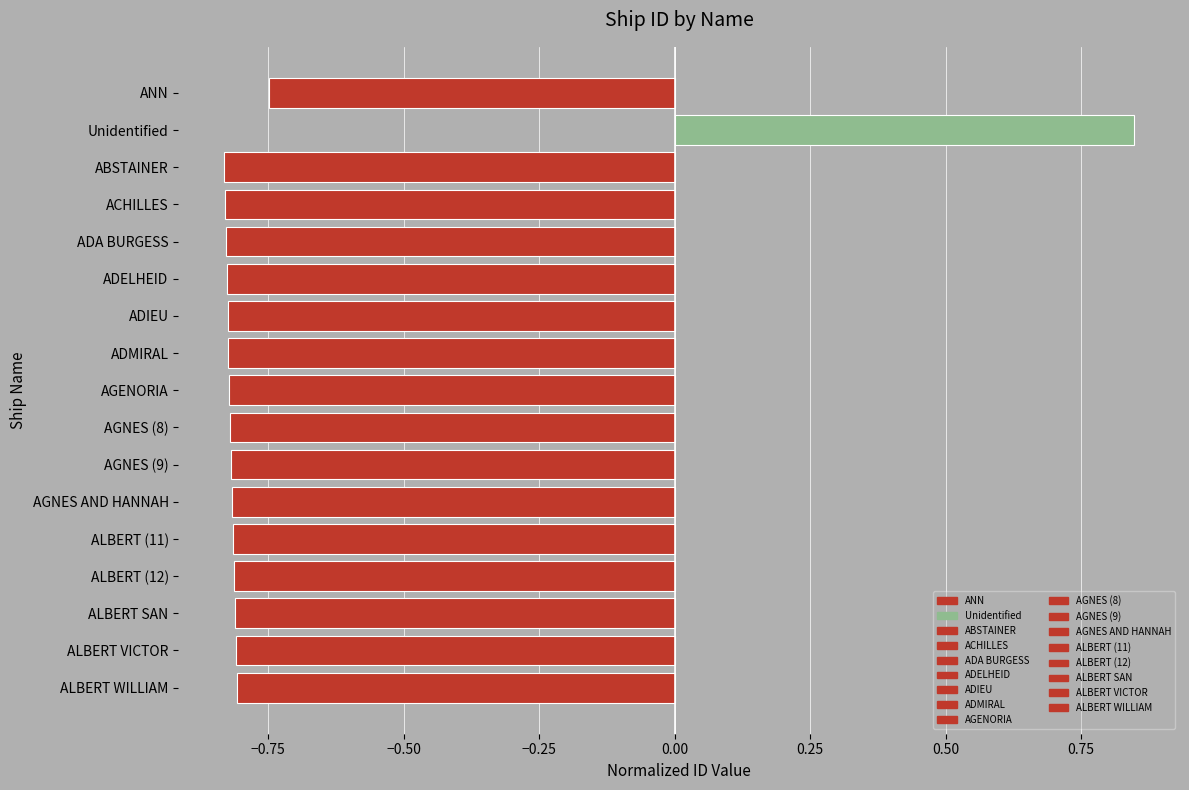

Between Unidentified and ADIEU, which is larger?

Unidentified